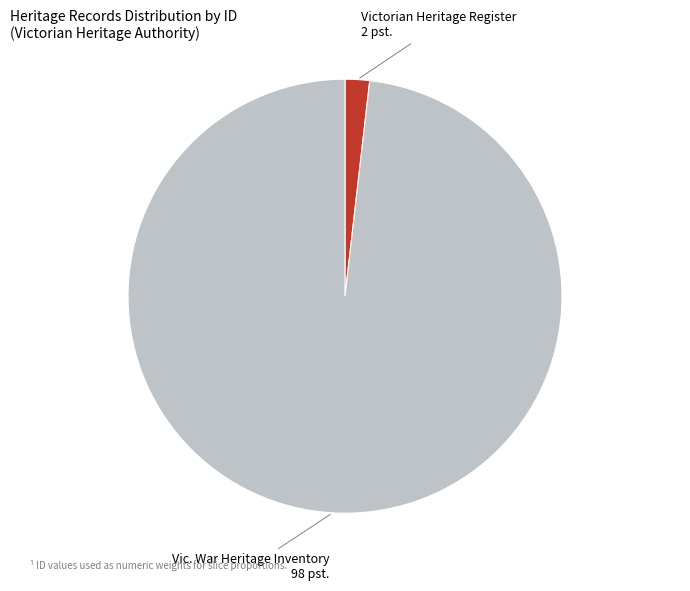

How many slices are in this pie chart?

2